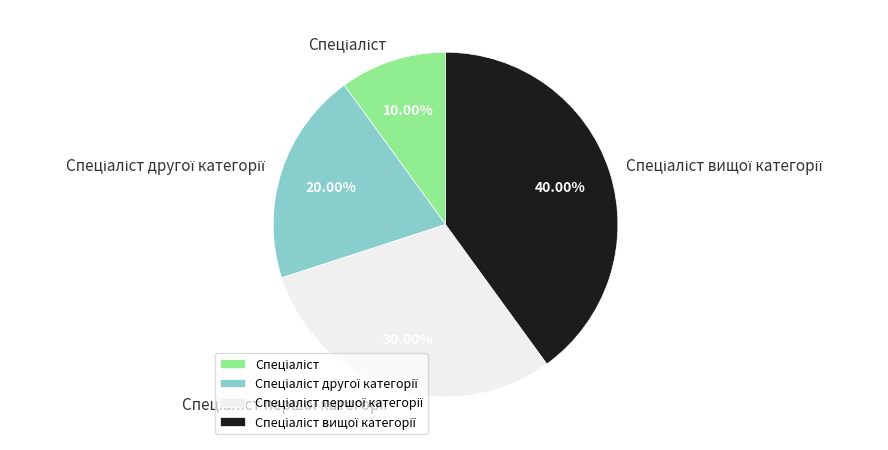

Is there any slice that represents more than half of the pie?

No